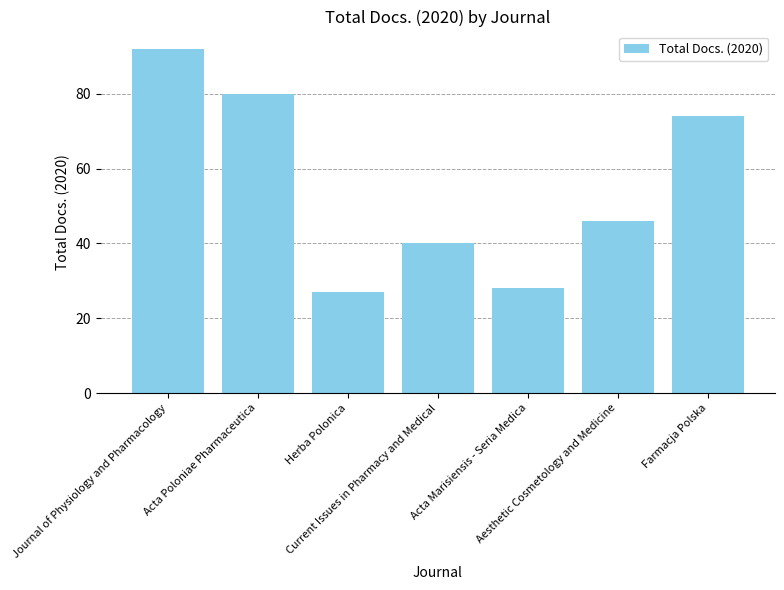

The value at Current Issues in Pharmacy and Medical is 40. True or false?

True